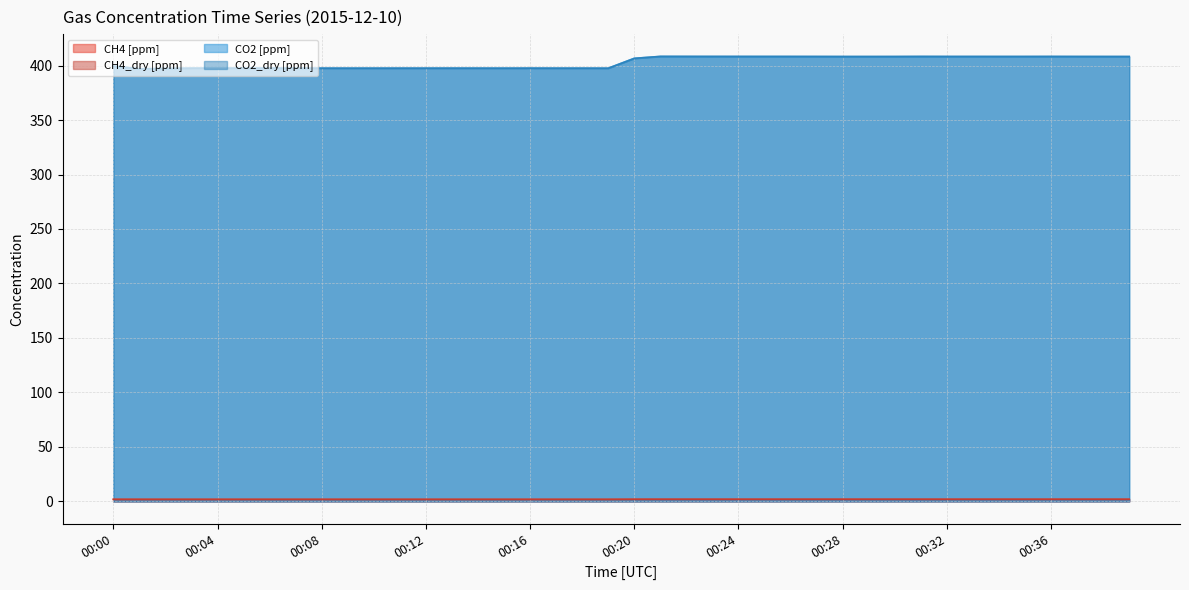

Is the value of CO2 [ppm] at 00:27 greater than the value of CH4 [ppm] at 00:01?

Yes